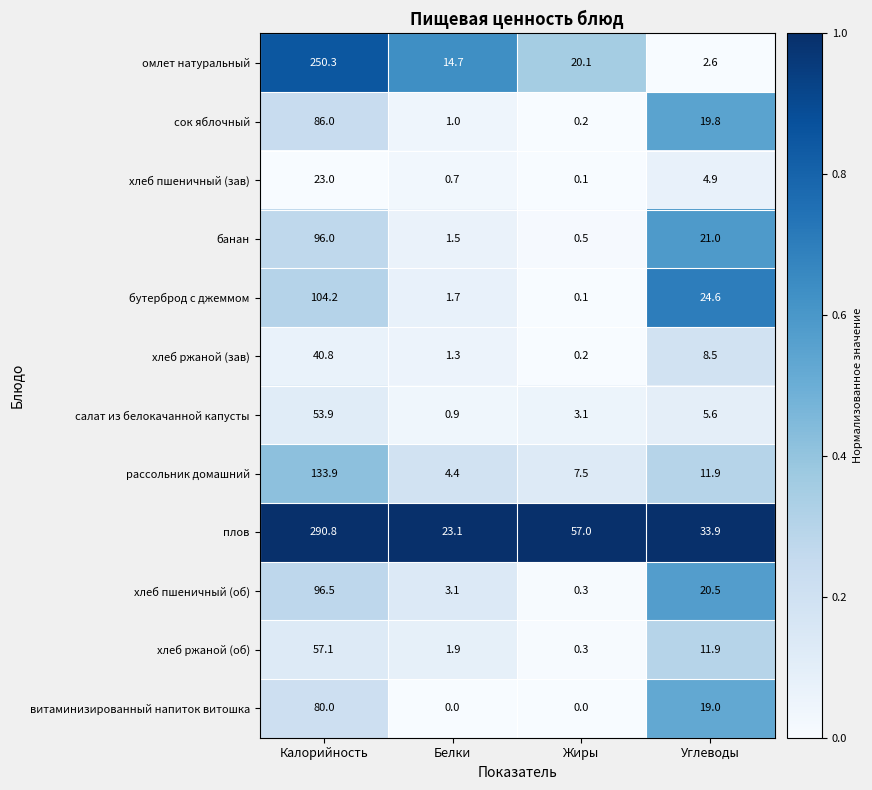

What is the sum of the хлеб ржаной (об) values at Жиры and Углеводы?

12.2